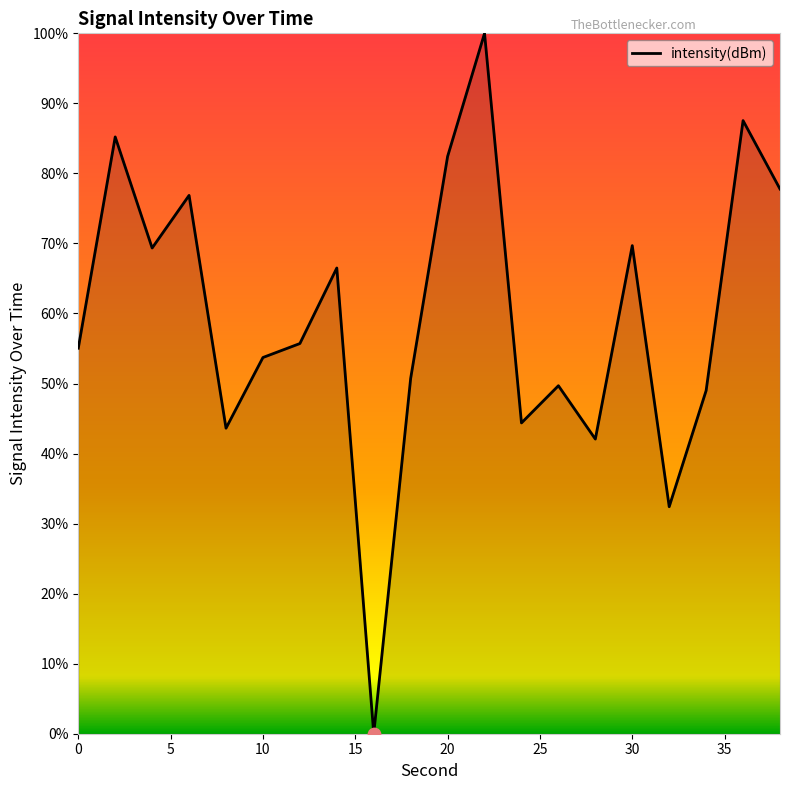

What is the difference between the maximum and minimum values?

100.0